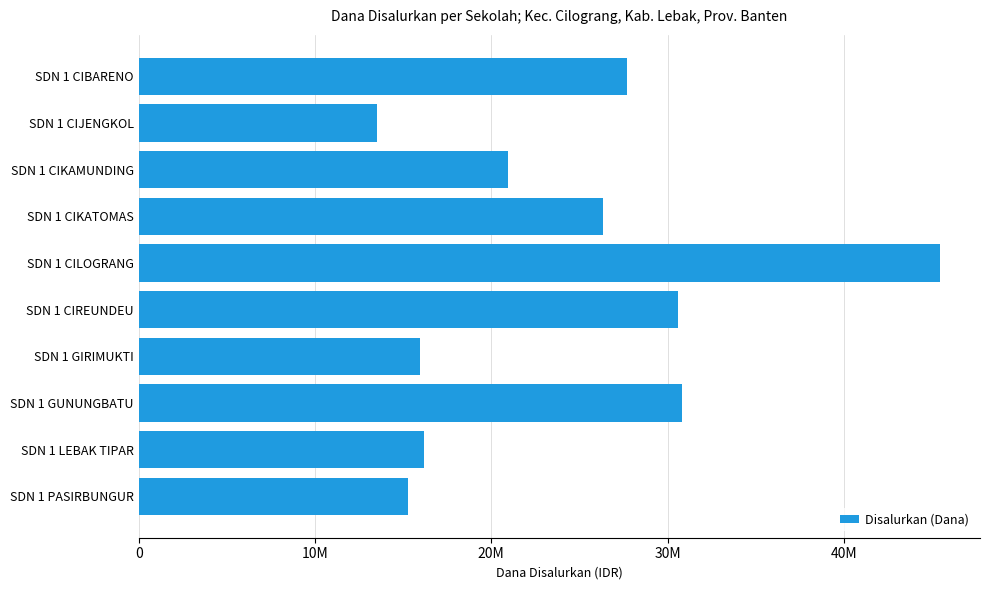

Are the bars horizontal?

Yes